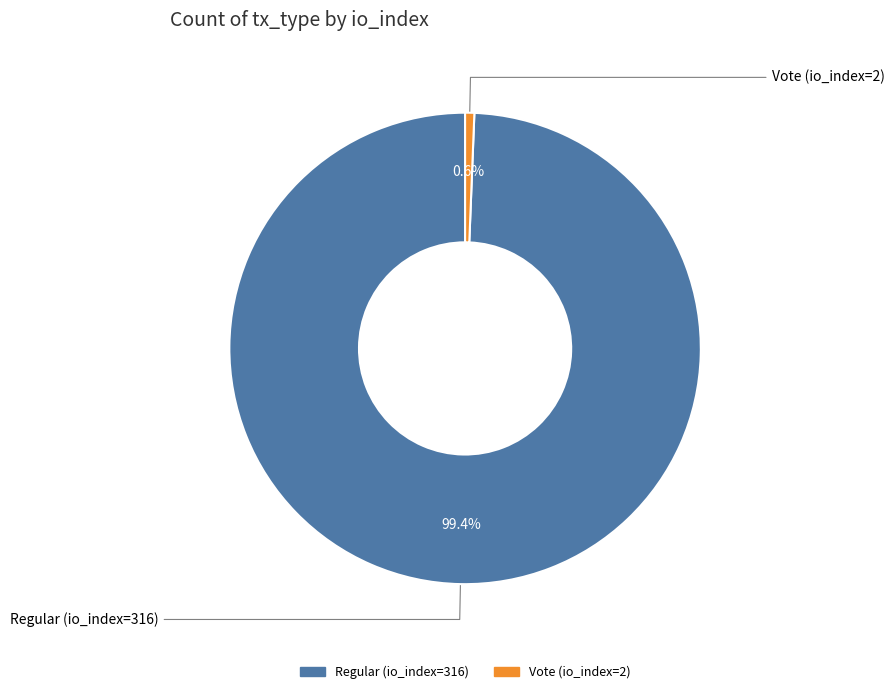

Is Vote (io_index=2) the majority of the pie?

No